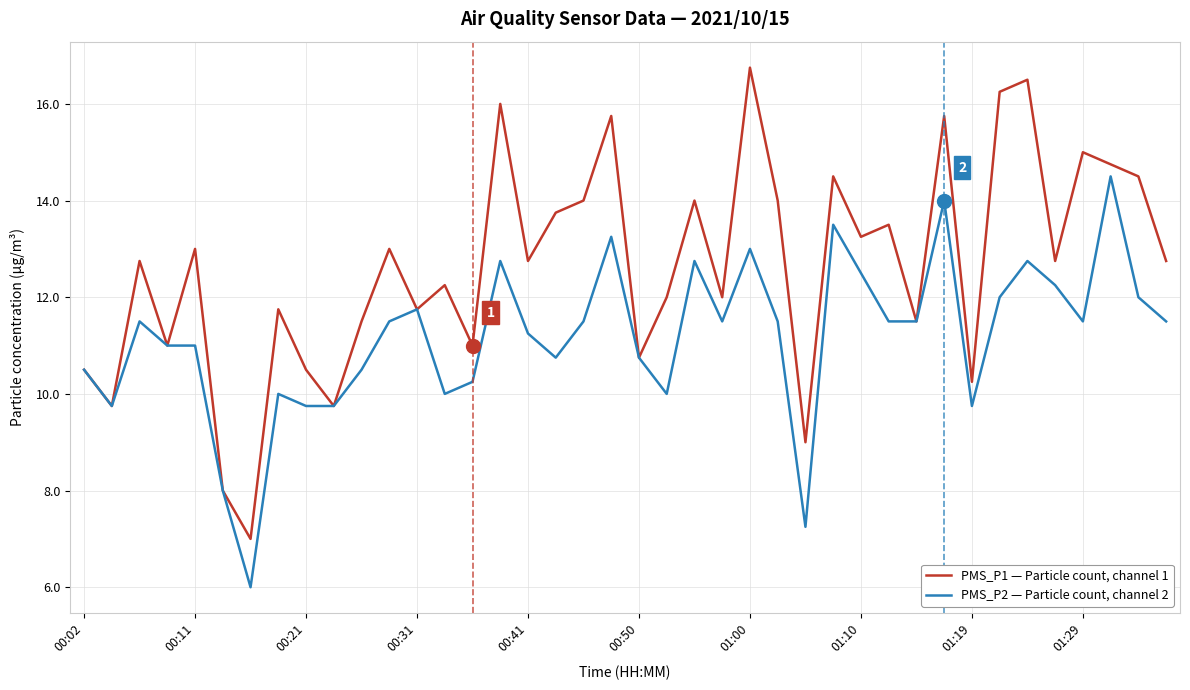

What is the minimum value shown in the chart?

6.0